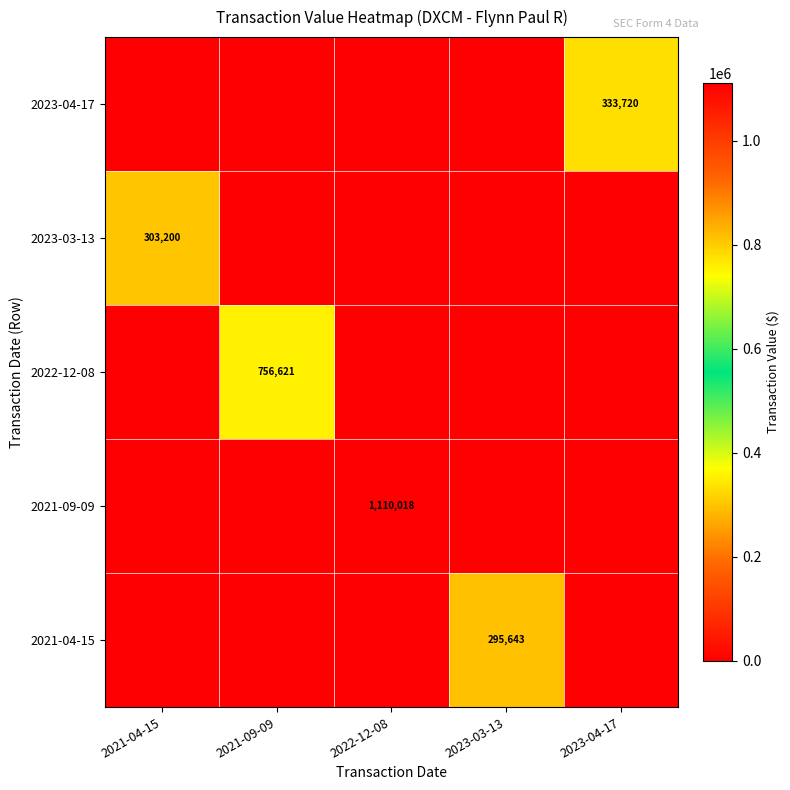

The 2021-09-09 series shows 1110018 at 2022-12-08. True or false?

True